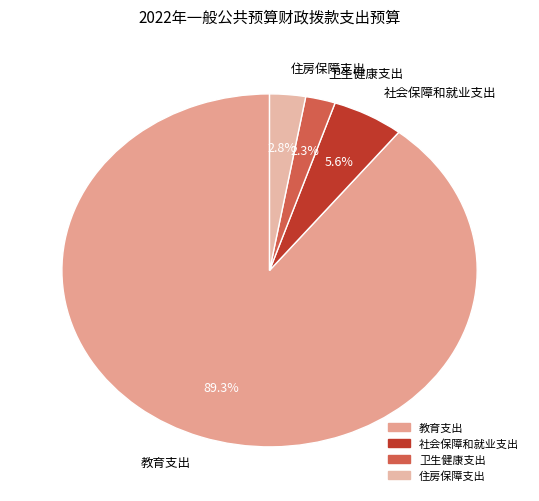

How many segments does this pie chart have?

4